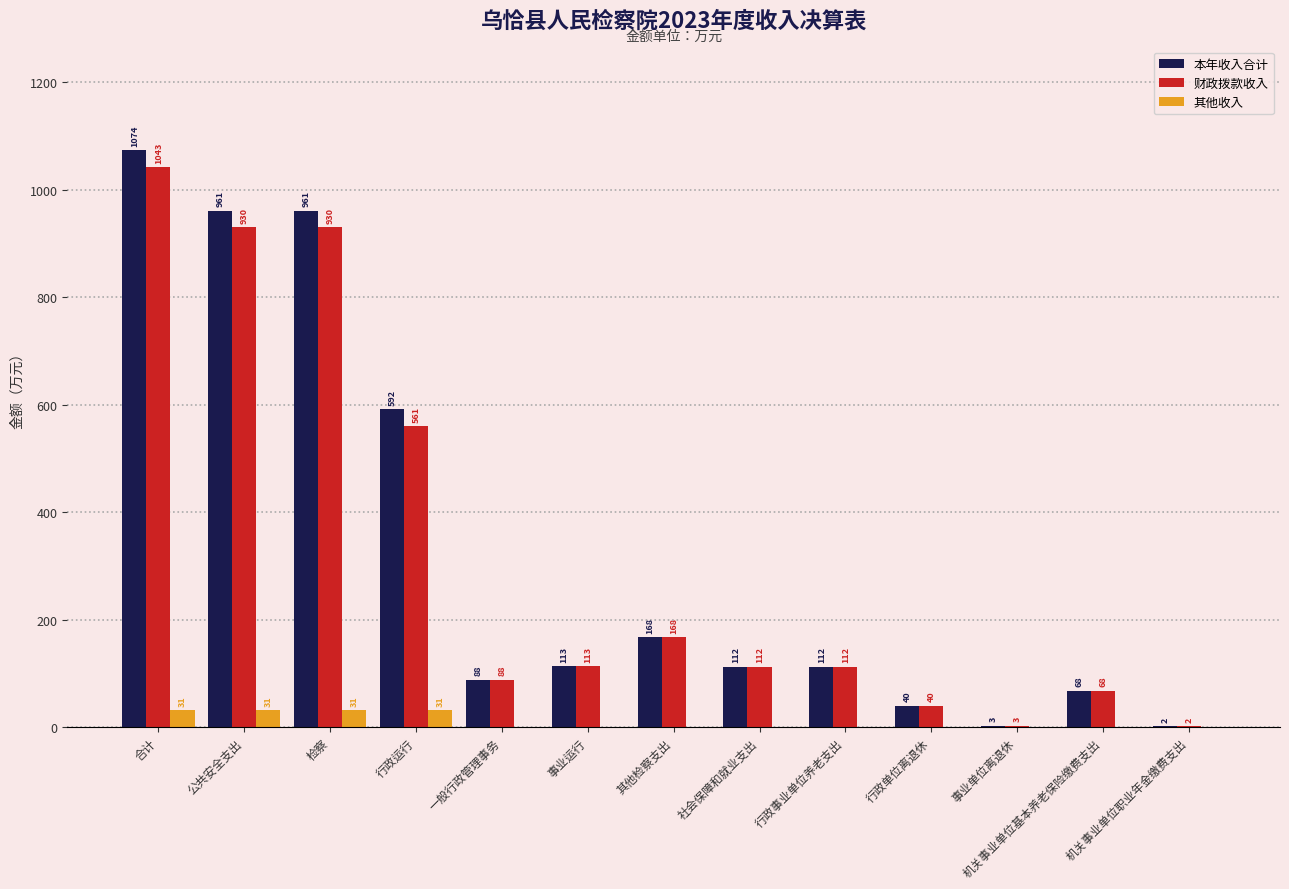

Which series changed the most between 行政运行 and 机关事业单位基本养老保险缴费支出?

本年收入合计